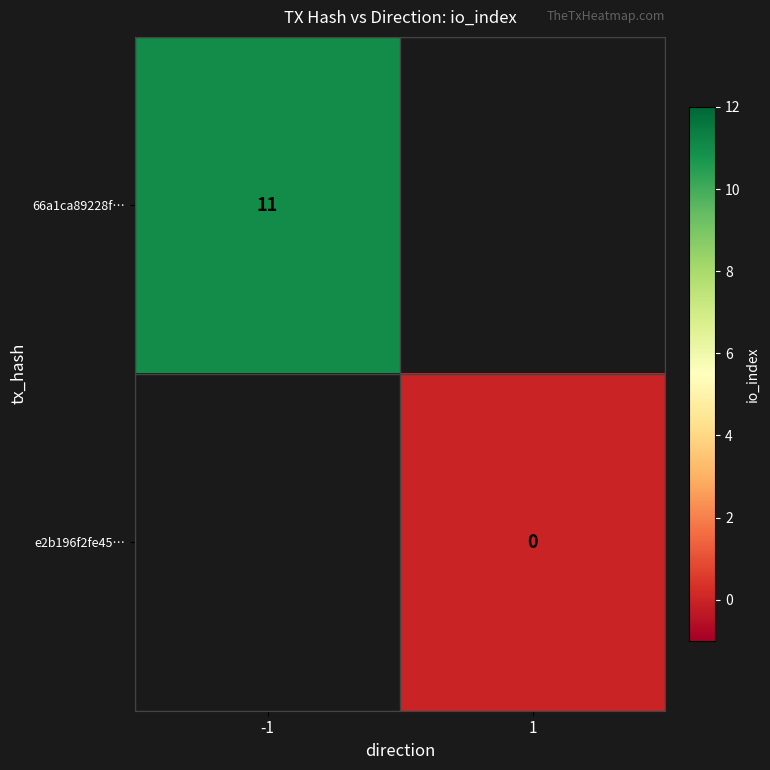

Is it true that 66a1ca89228f… equals 16 at -1?

False